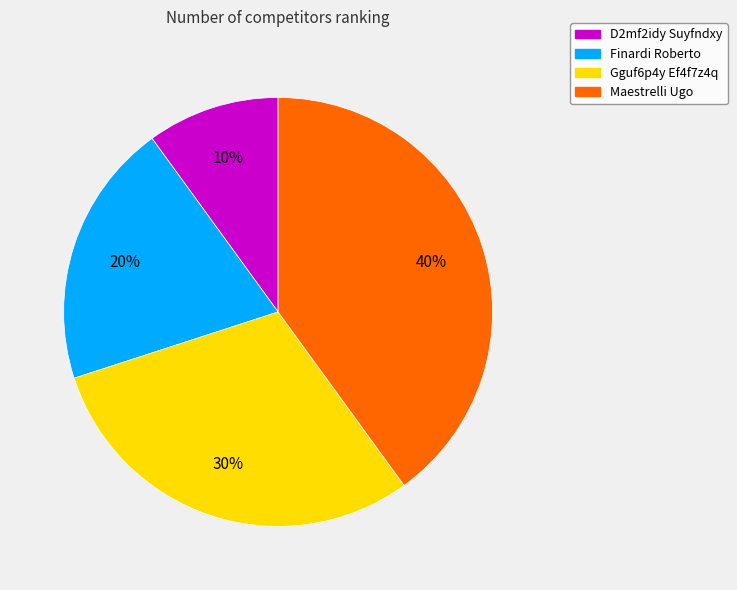

To the nearest percent, what is the difference between the Maestrelli Ugo and Finardi Roberto slice percentages?

20%